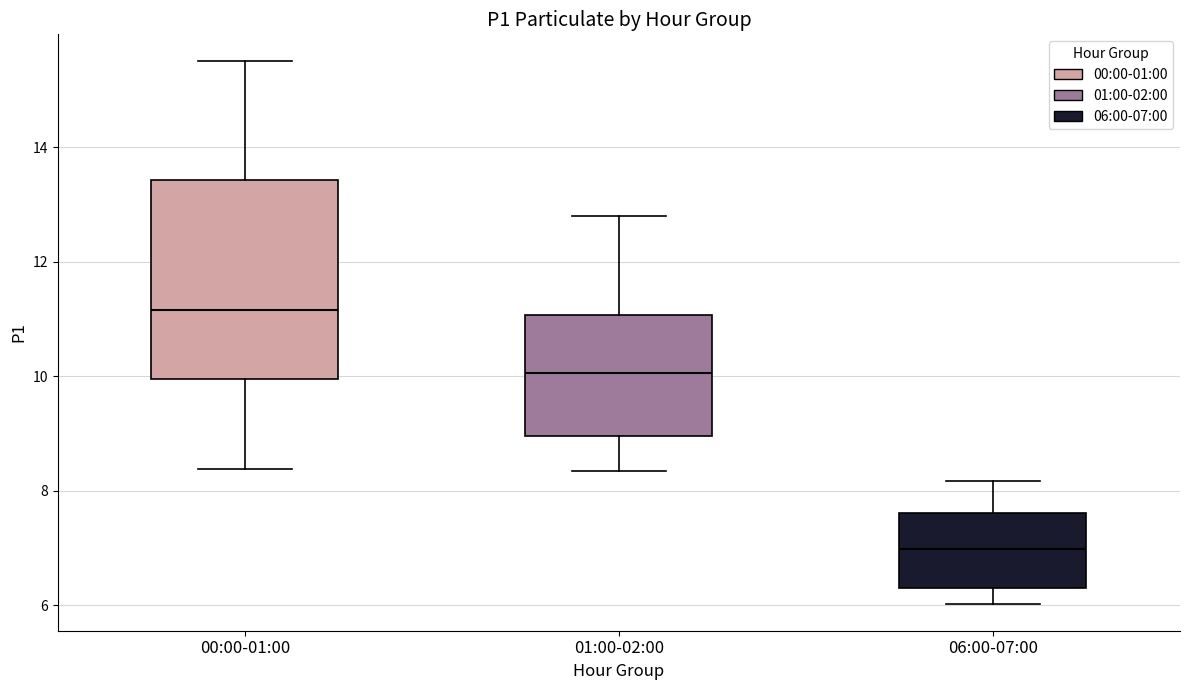

Comparing the boxes themselves (not the whiskers), which one is the tallest?

00:00-01:00